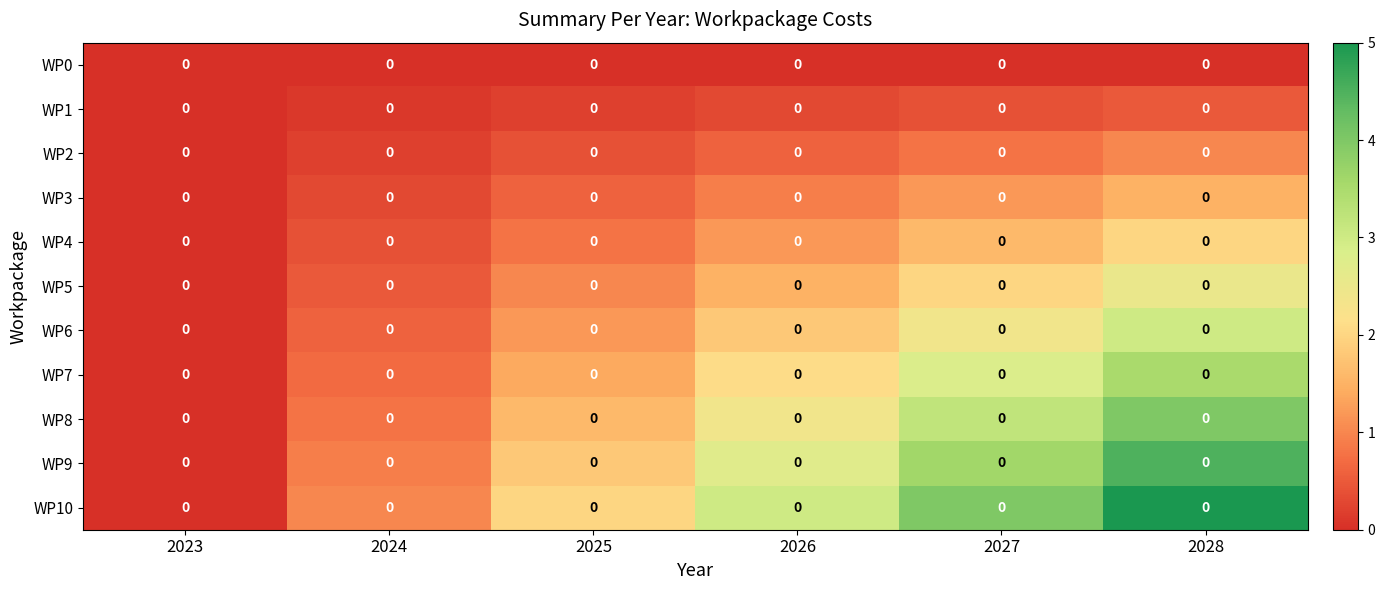

Where is WP5 nearest to the value 1?

2025